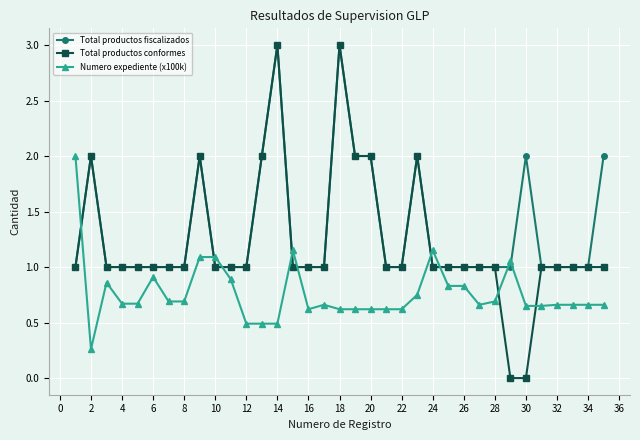

Which series has the largest range (max minus min)?

Total productos conformes